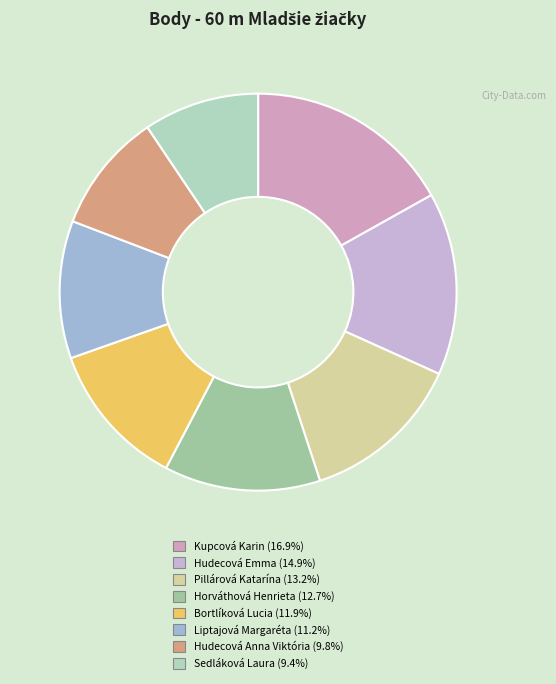

Does Pillárová Katarína account for over 50% of the chart?

No